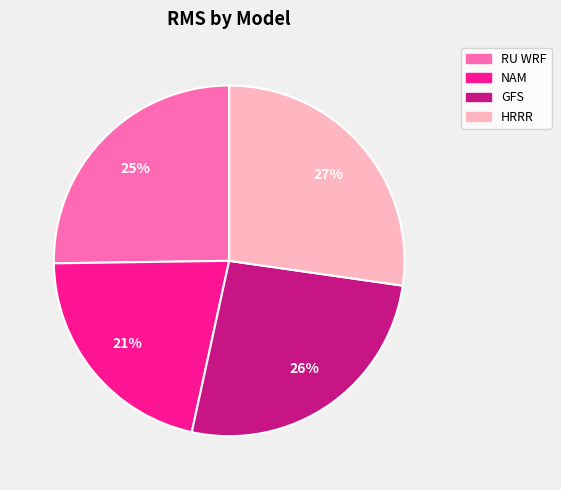

To the nearest percent, what is the difference between the largest and smallest slice percentages?

6%